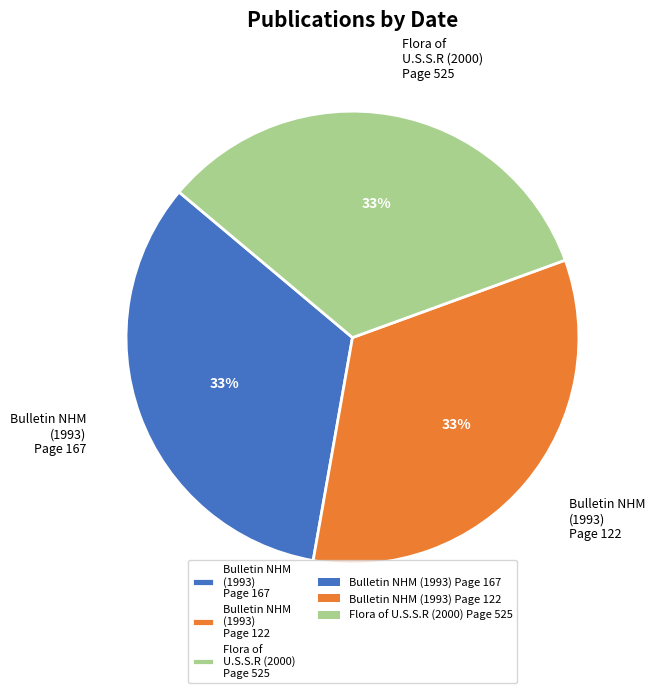

To the nearest percent, what is the average slice percentage?

33%